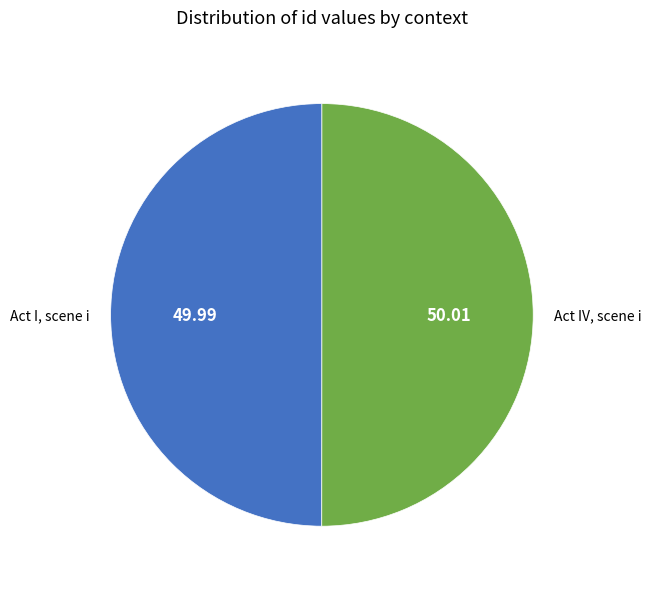

What is the ratio of the value at Act I, scene i to the value at Act IV, scene i?

1.0